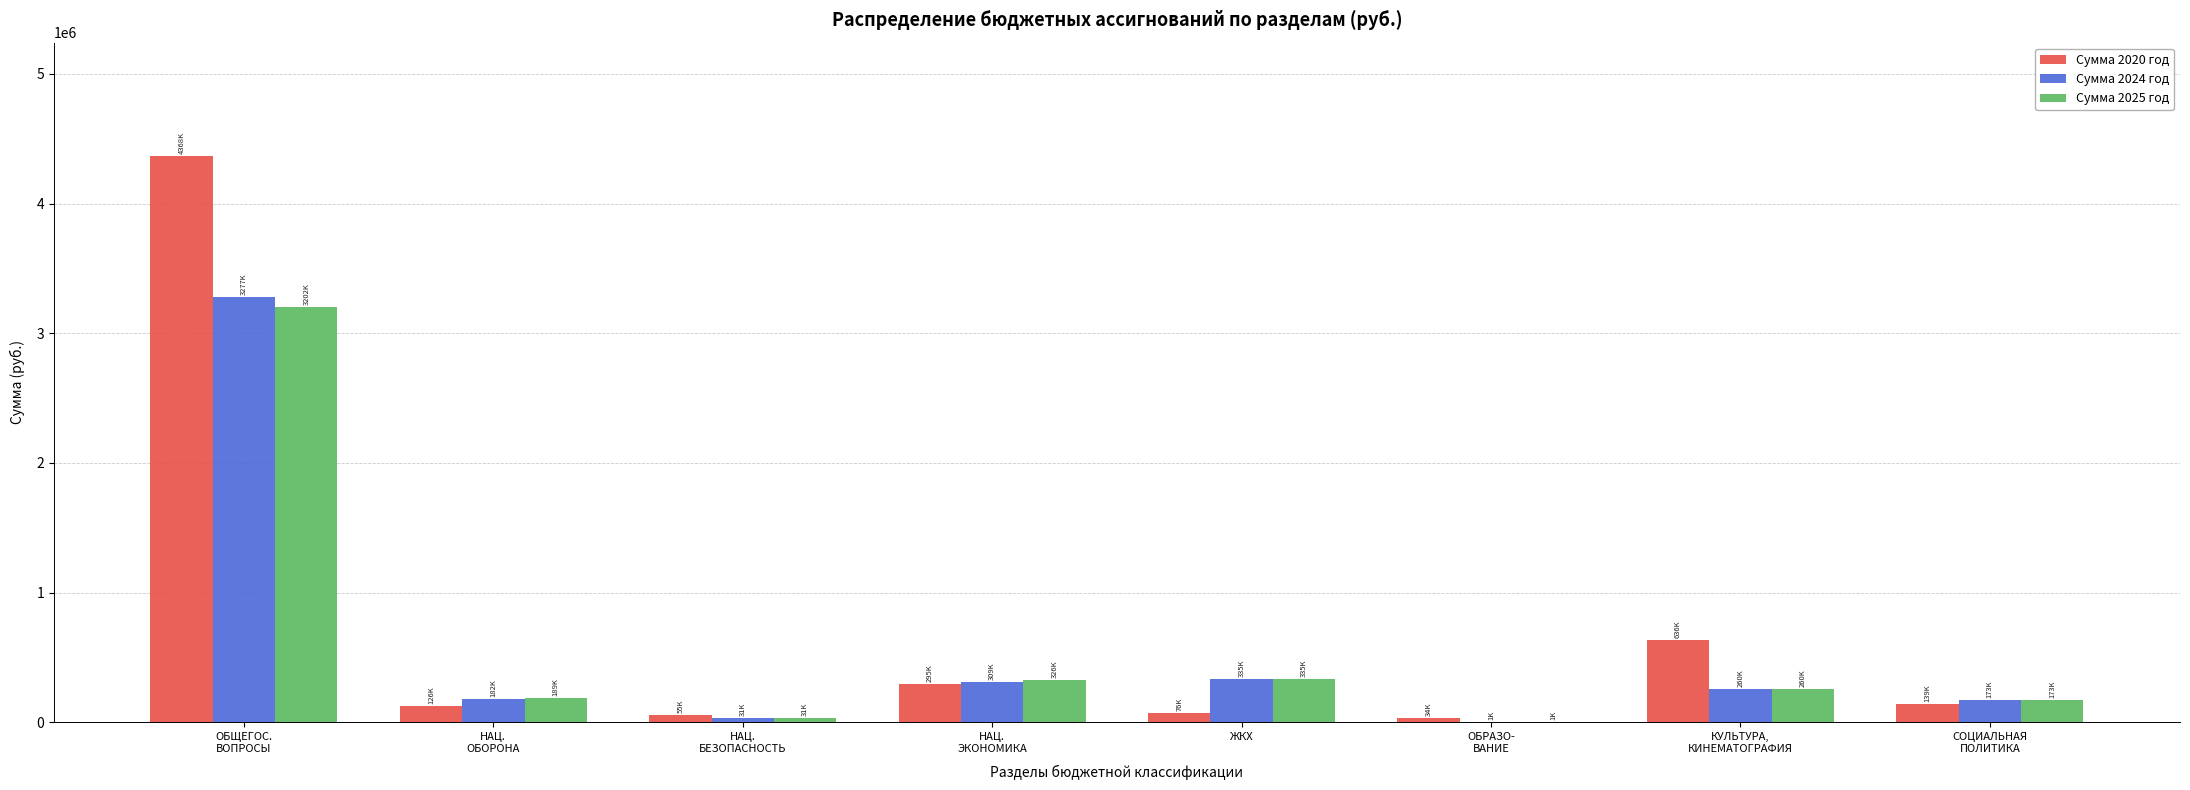

The value of Сумма 2024 год at ОБЩЕГОС.
ВОПРОСЫ is 3276905.0. True or false?

True